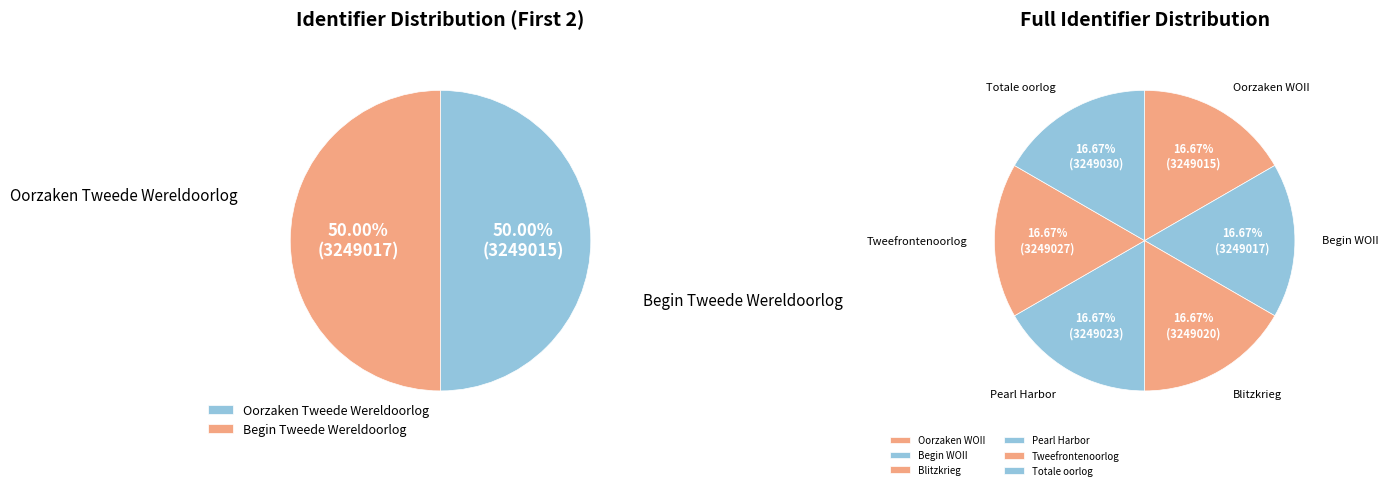

The Begin Tweede Wereldoorlog slice represents 17% of the pie. True or false?

True